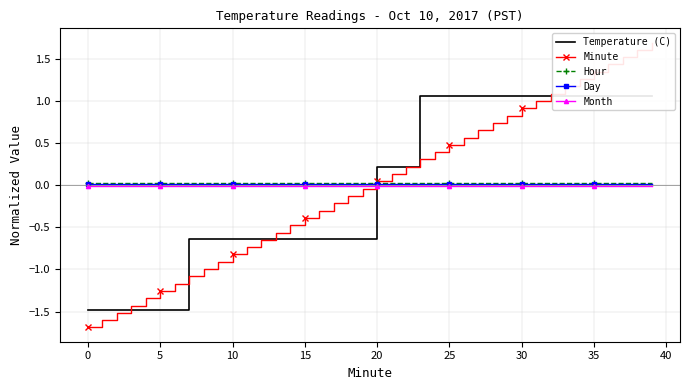

At which label does Temperature (C) first exceed 0?

20